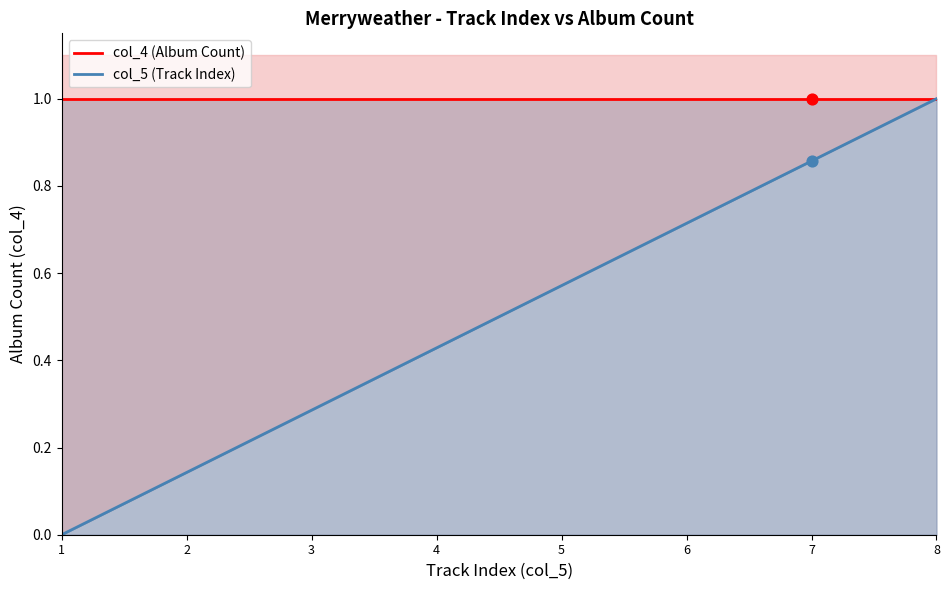

Which series reaches the maximum Y coordinate?

col_4 (Album Count)